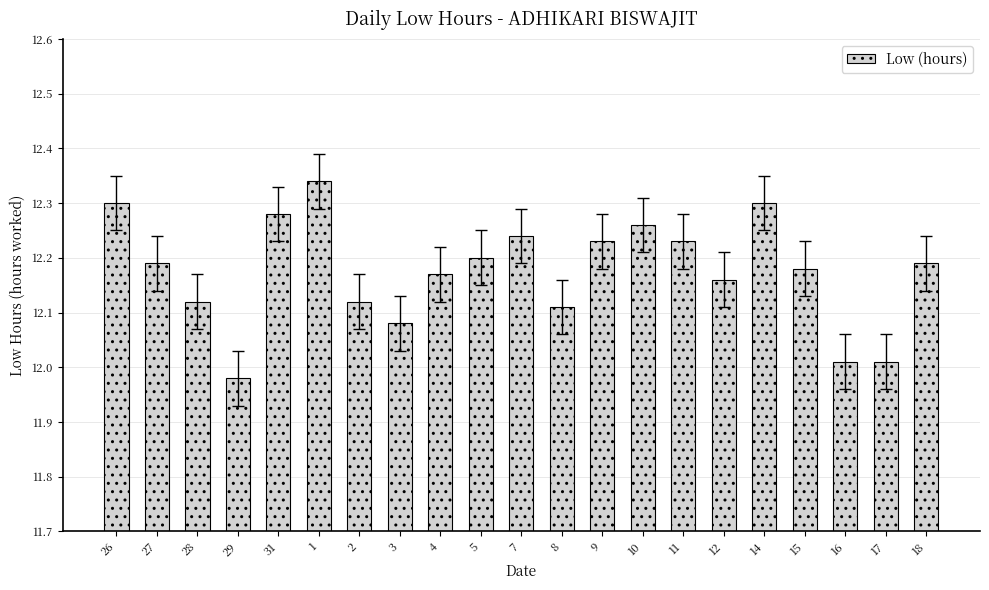

Count the number of values greater than 12.

20